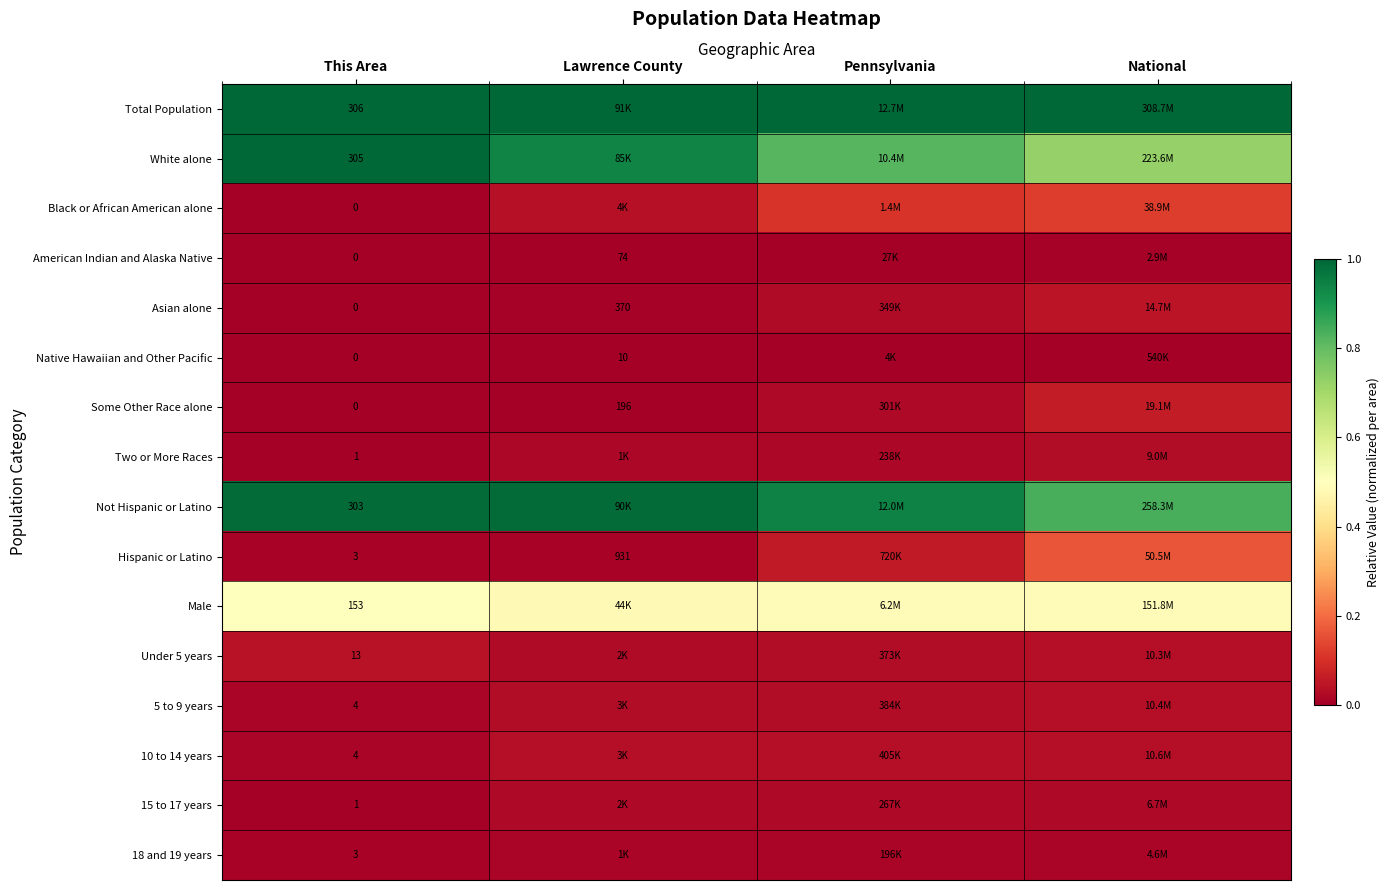

The 18 and 19 years series shows 0.0 at Pennsylvania. True or false?

False